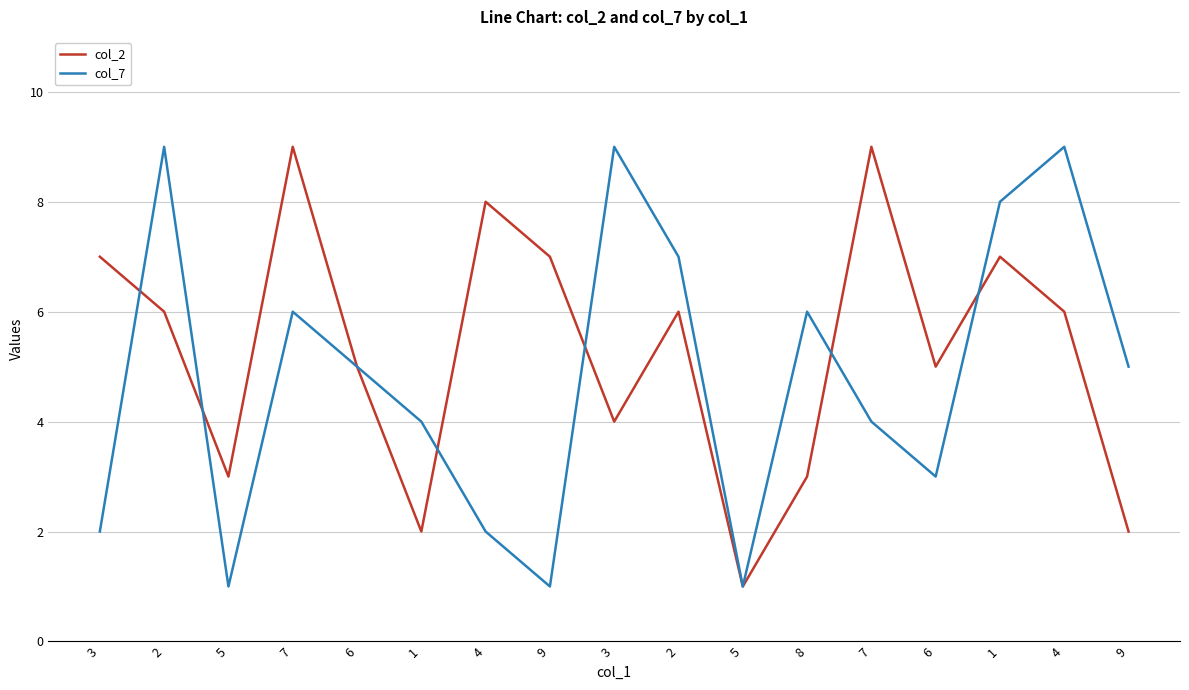

Reading right to left, list all the values displayed in this chart.

col_2: 9=2	4=6	1=7	6=5	7=9	8=3	5=1	2=6	3=4	9=7	4=8	1=2	6=5	7=9	5=3	2=6	3=7
col_7: 9=5	4=9	1=8	6=3	7=4	8=6	5=1	2=7	3=9	9=1	4=2	1=4	6=5	7=6	5=1	2=9	3=2